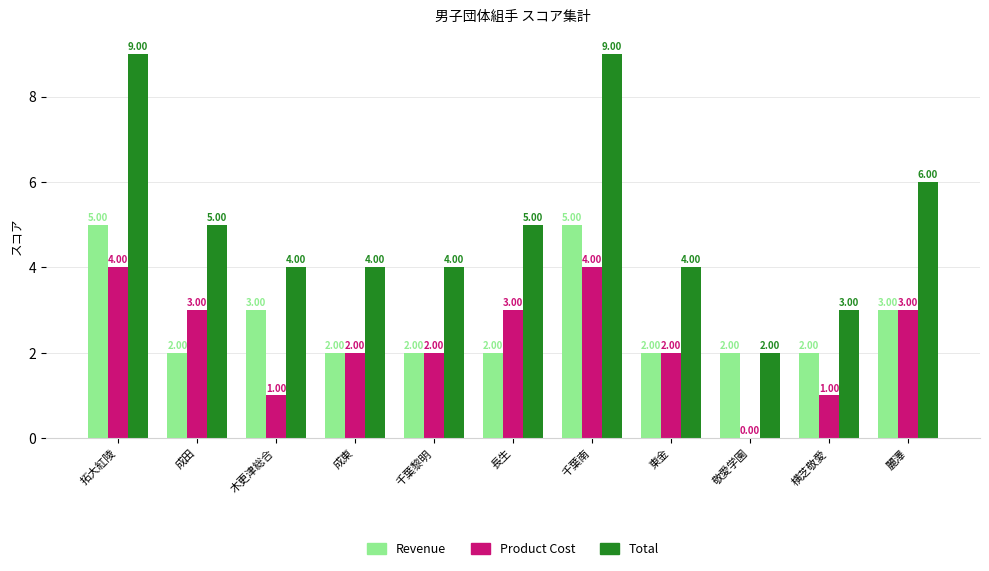

True or false: Product Cost has a value of 5 at 成田.

False